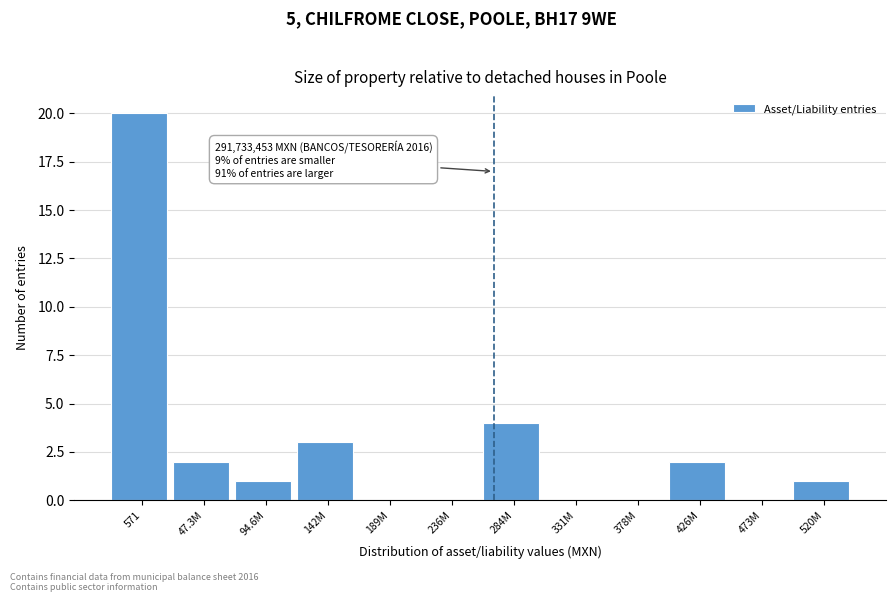

Reading left to right, list all the values displayed in this chart.

571=20	47.3M=2	94.6M=1	142M=3	189M=0	236M=0	284M=4	331M=0	378M=0	426M=2	473M=0	520M=1